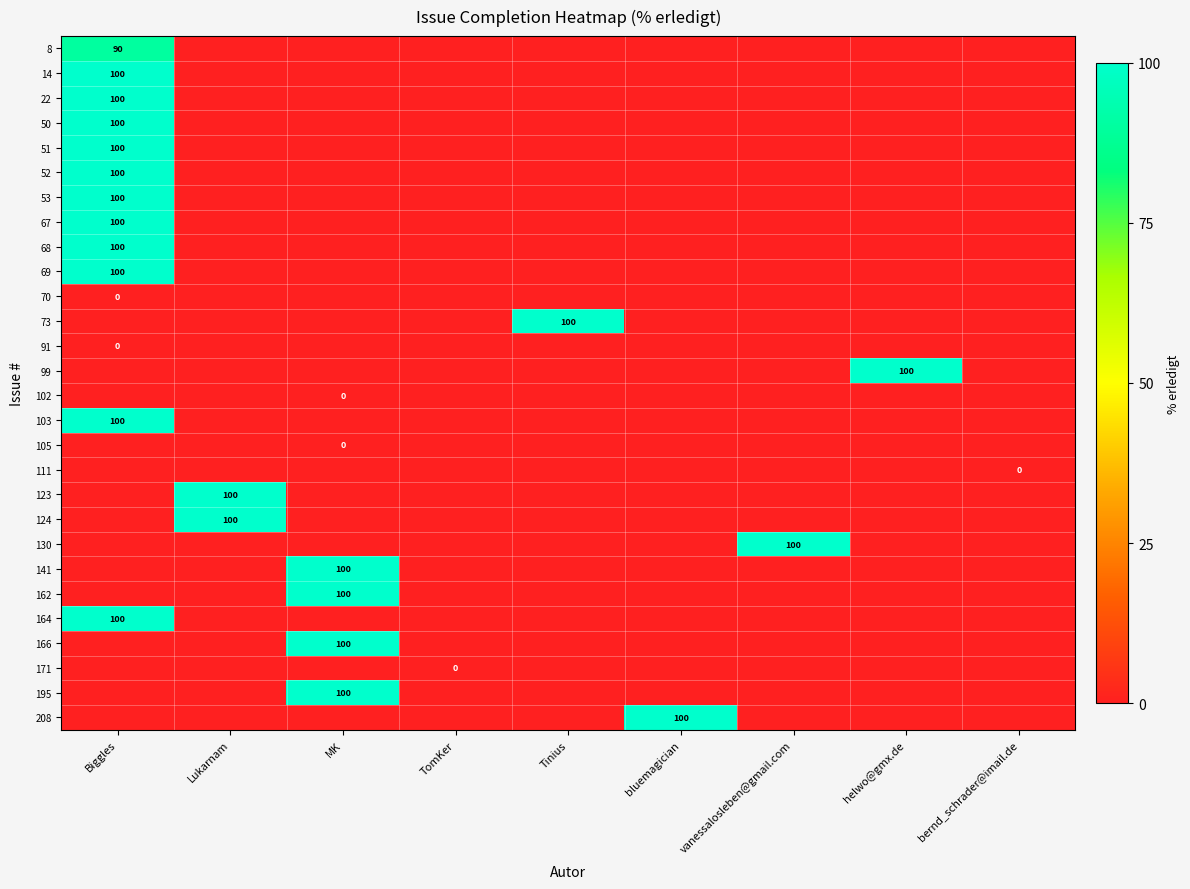

What is the total value across all series at MK?

378